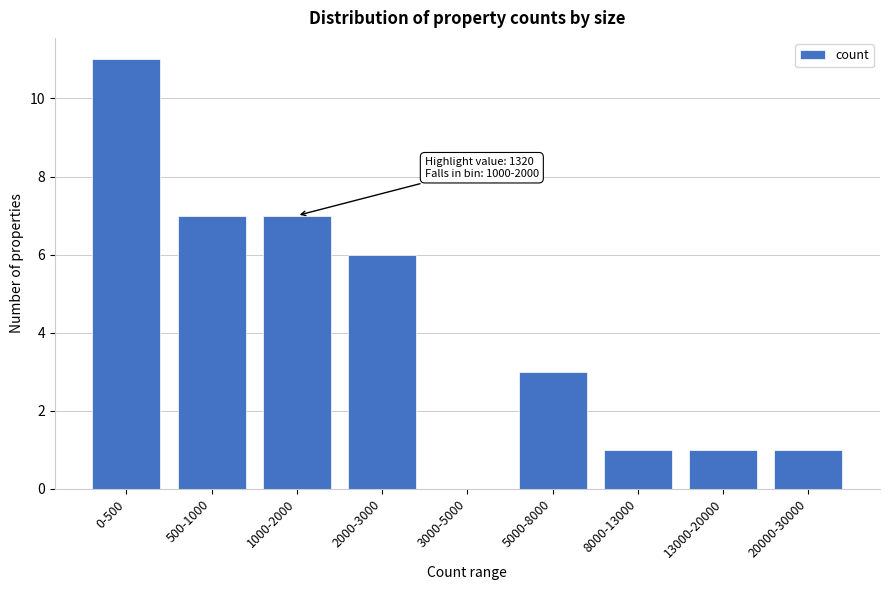

Reading right to left, list all the values displayed in this chart.

20000-30000=1	13000-20000=1	8000-13000=1	5000-8000=3	3000-5000=0	2000-3000=6	1000-2000=7	500-1000=7	0-500=11